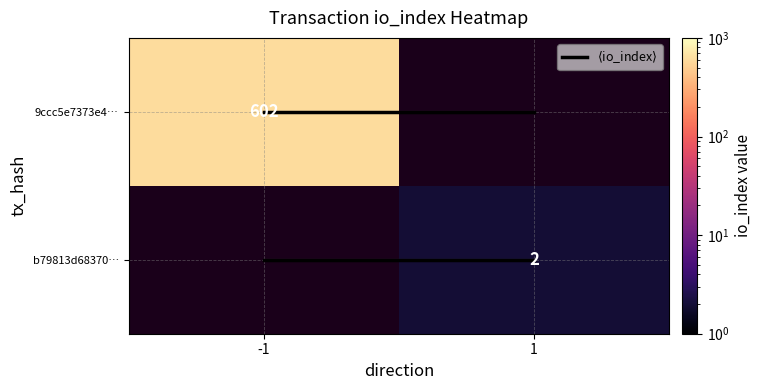

How many data points does each series have?

2